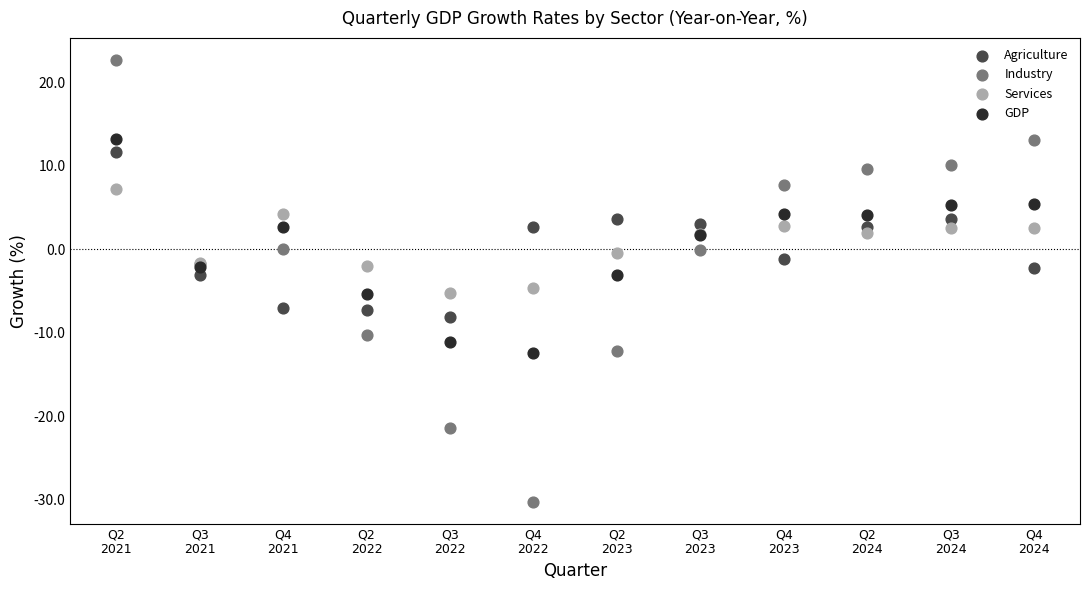

Which series contains the highest Y value?

Industry